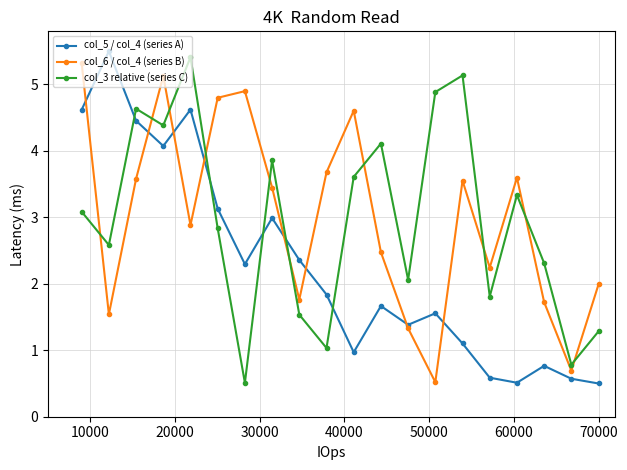

What is the highest value of the col_5 / col_4 (series A) series?

5.5